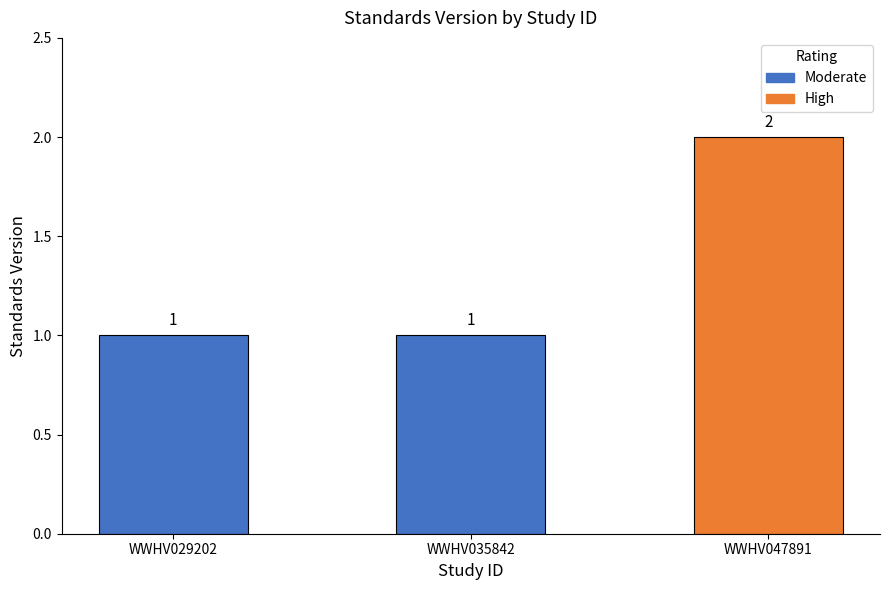

Does the chart contain any negative values?

No